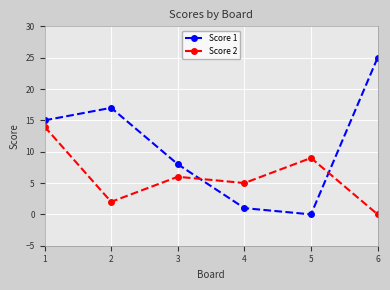

What are all the series names shown in the legend?

Score 1, Score 2